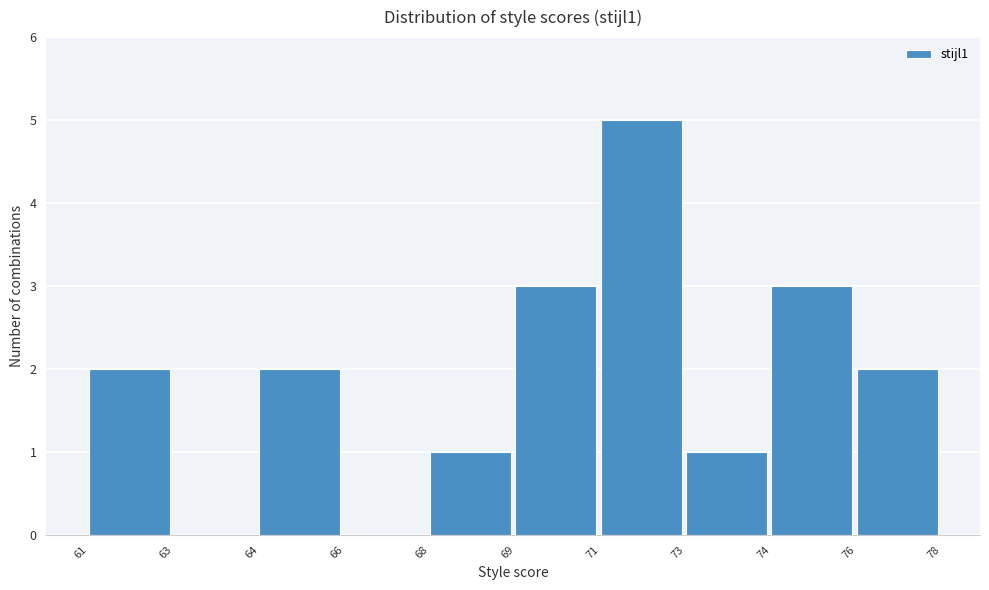

Reading left to right, what are all the values shown in this chart?

61=2	63=0	64=2	66=0	68=1	69=3	71=5	73=1	74=3	76=2